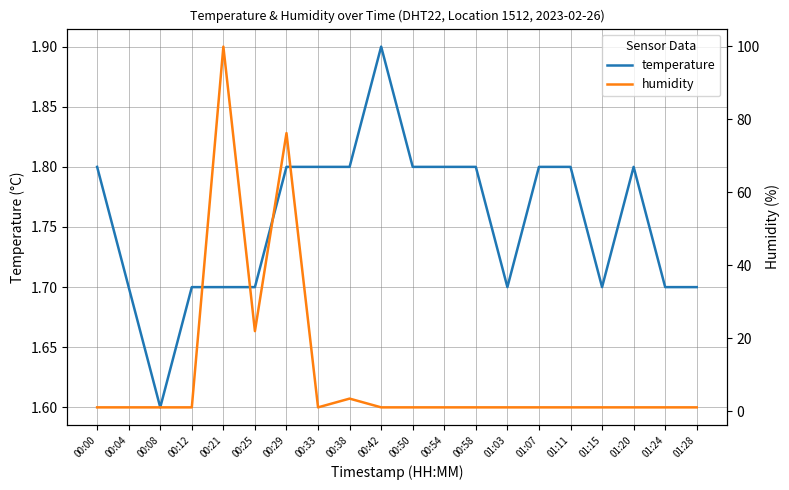

How many lines are shown in the chart?

2